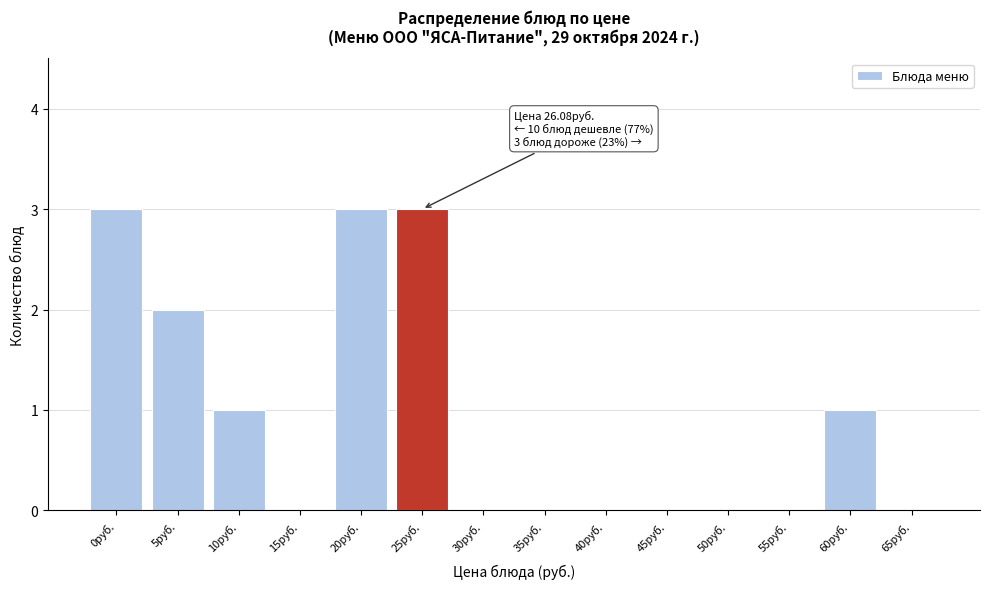

Reading right to left, what are all the values shown in this chart?

65руб.=0	60руб.=1	55руб.=0	50руб.=0	45руб.=0	40руб.=0	35руб.=0	30руб.=0	25руб.=3	20руб.=3	15руб.=0	10руб.=1	5руб.=2	0руб.=3